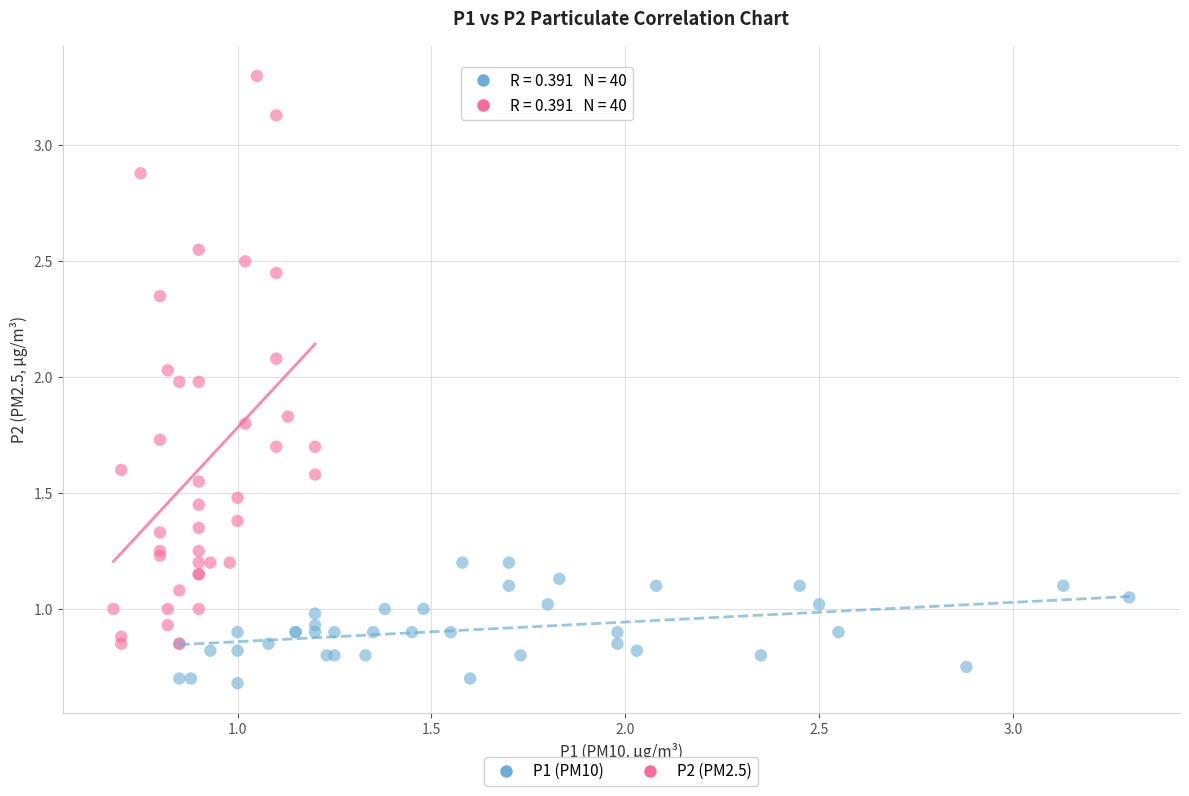

Which series has the widest spread of Y values?

P2 (PM2.5)